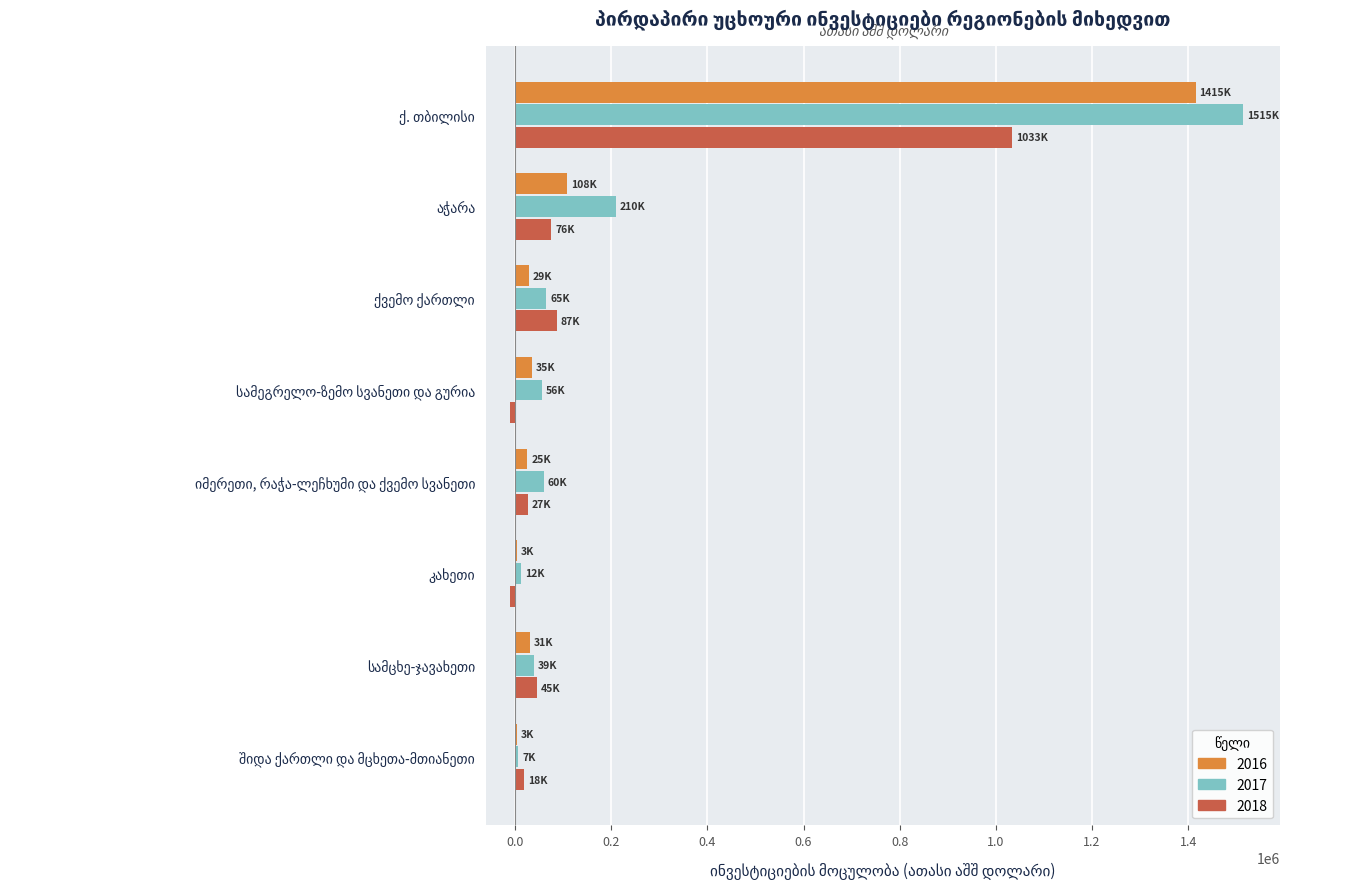

What is the maximum value for 2018?

1033290.7